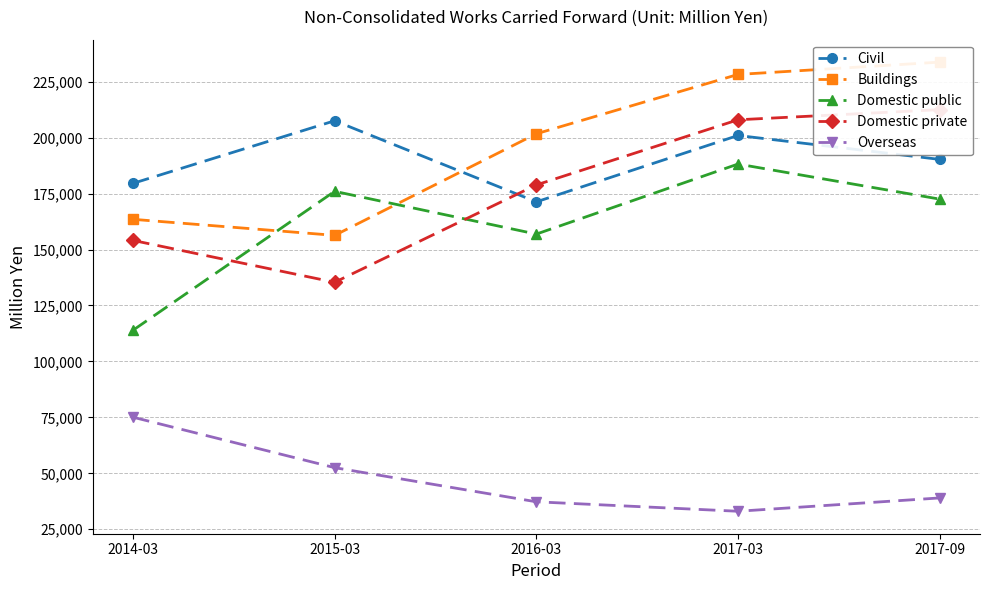

What is the difference between the second highest and minimum values in the Buildings series?

71923